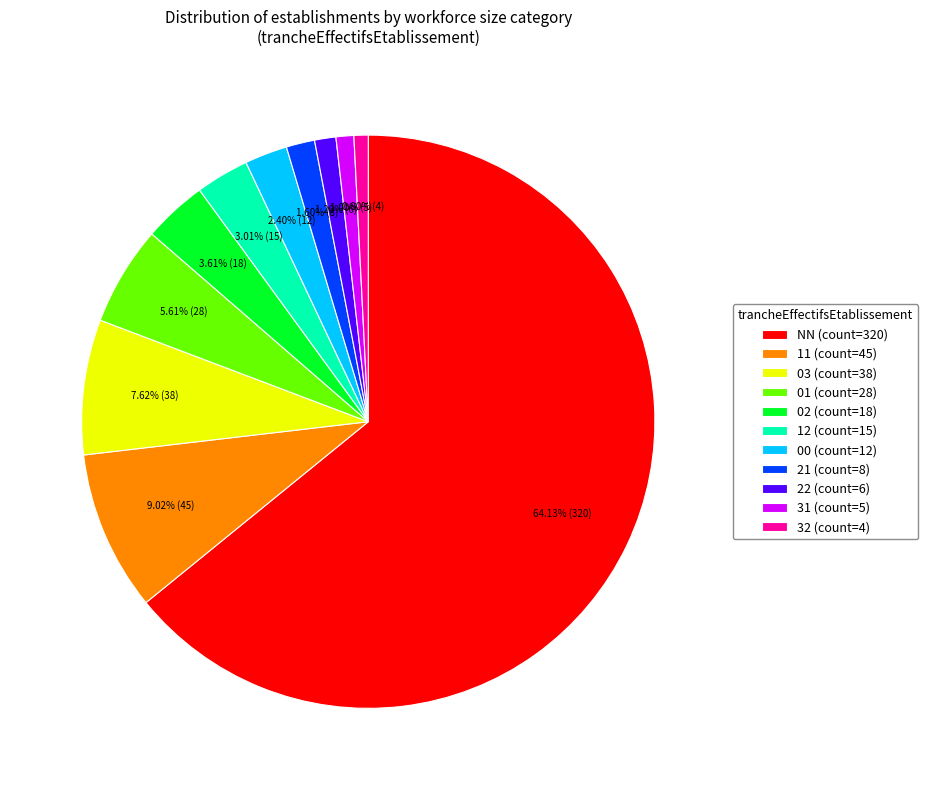

What is the majority slice?

NN (count=320)